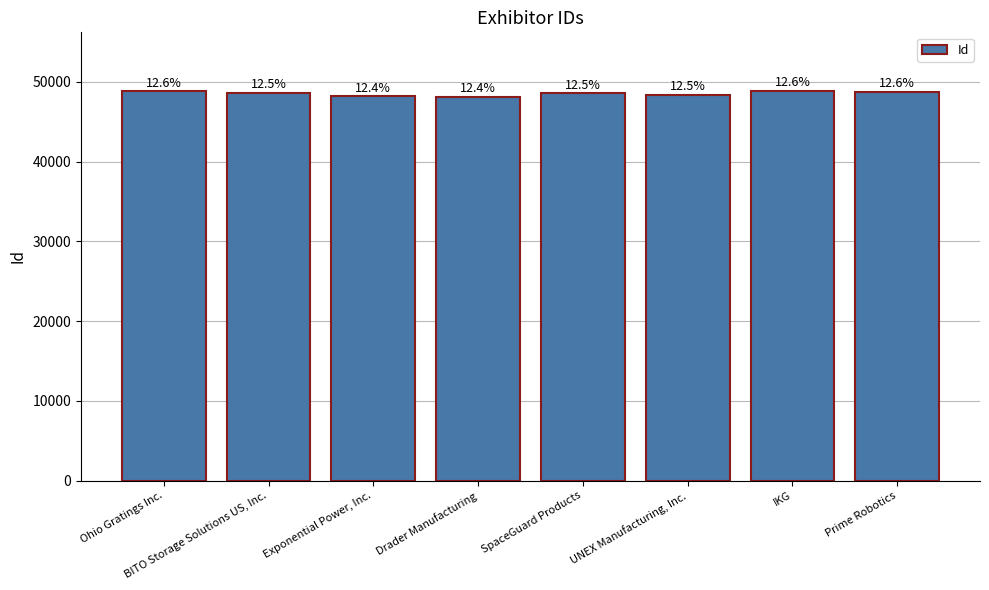

Rank the categories by value from highest to lowest.

IKG, Ohio Gratings Inc., Prime Robotics, BITO Storage Solutions US, Inc., SpaceGuard Products, UNEX Manufacturing, Inc., Exponential Power, Inc., Drader Manufacturing